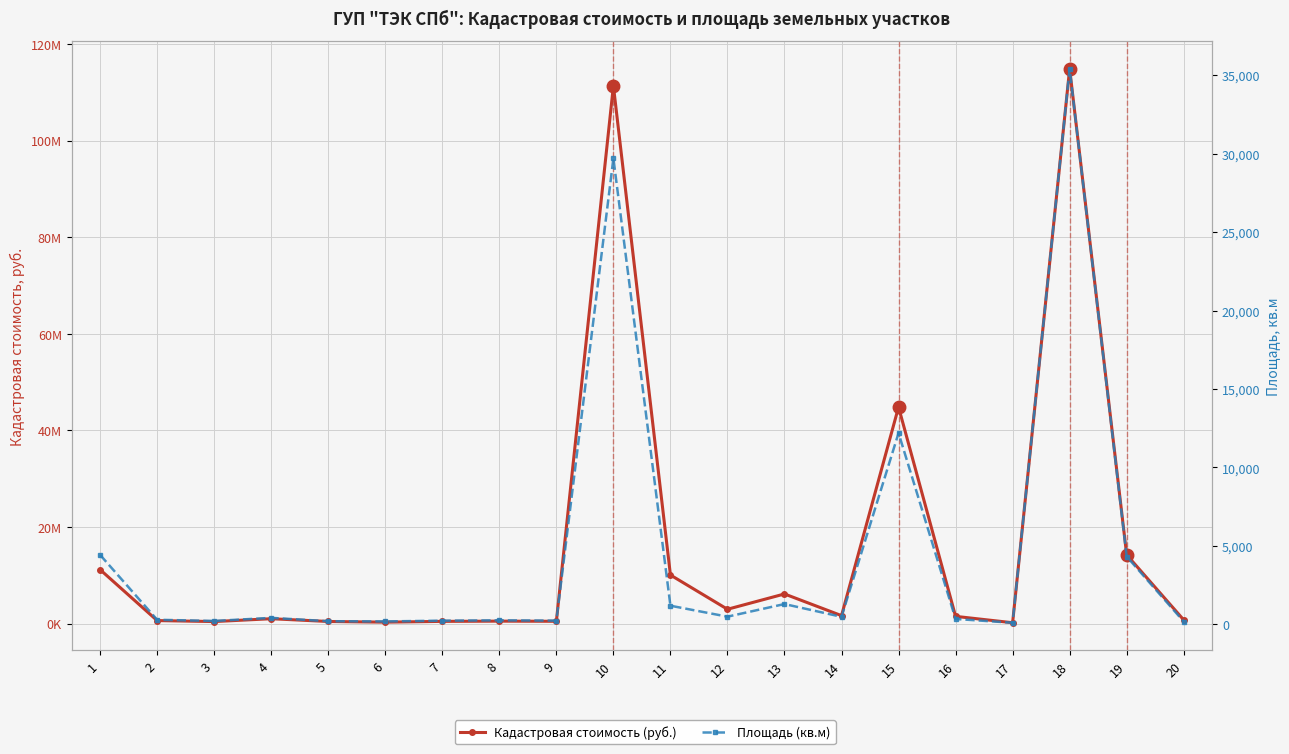

What is the total value across all series at 8?

522973.2